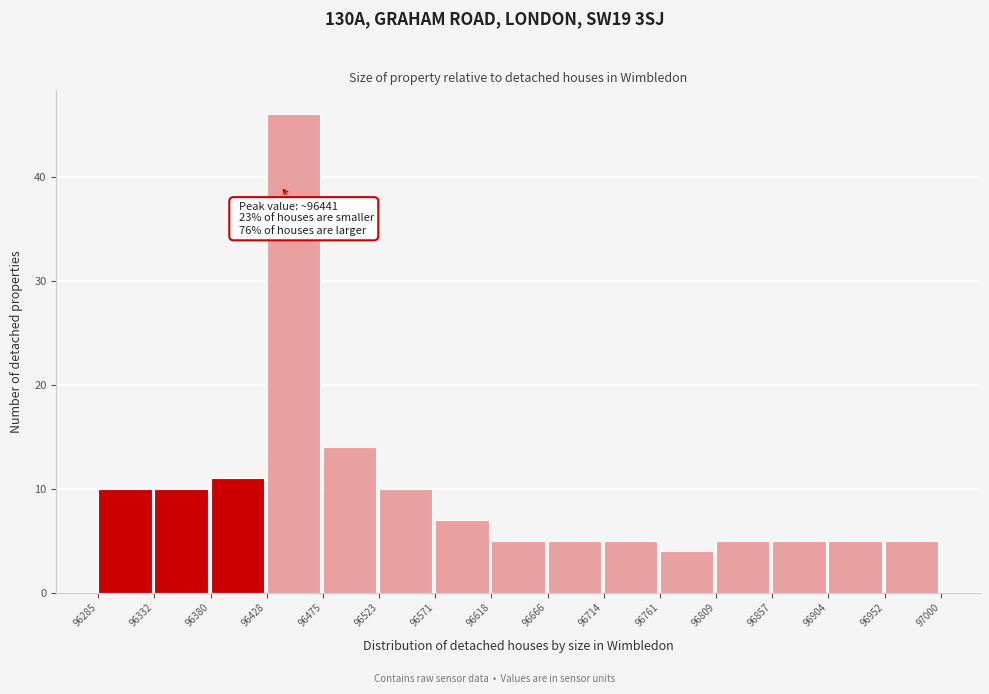

Over which range of the x-axis is the bar tallest?

96428 to 96475